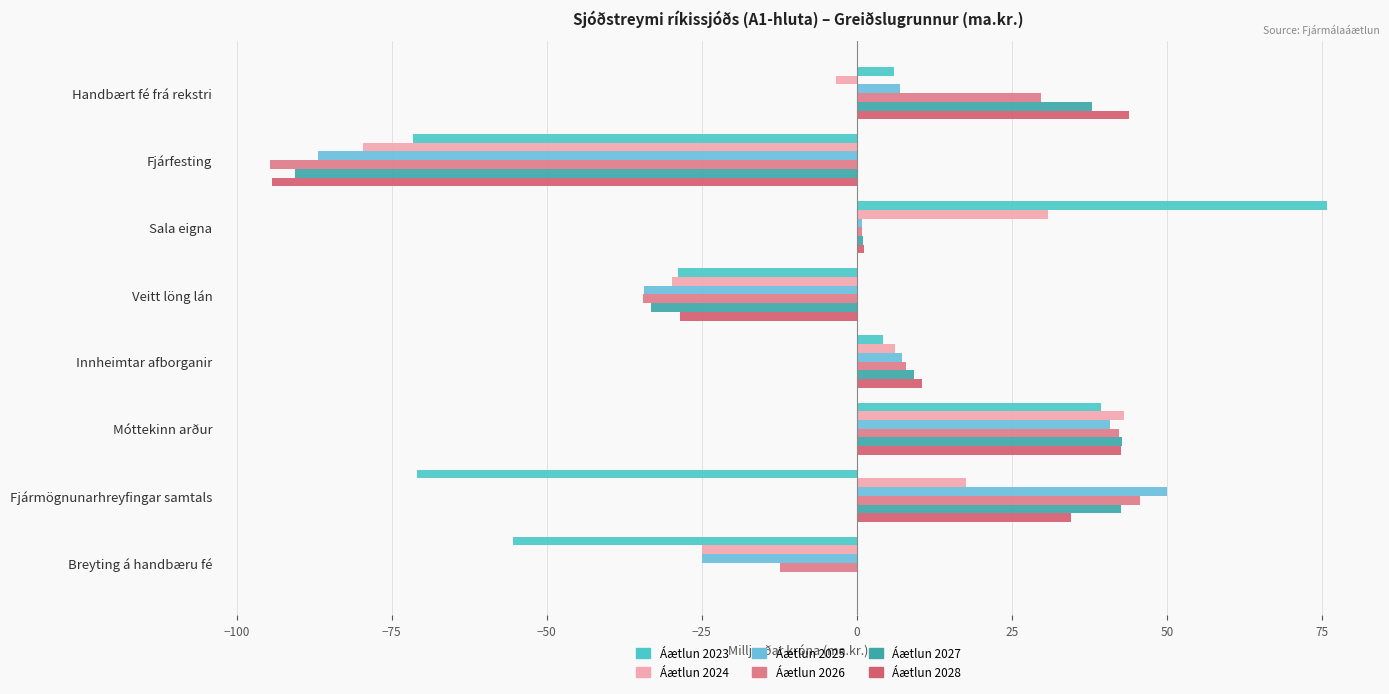

List the series in order of their peak value, highest first.

Áætlun 2023, Áætlun 2025, Áætlun 2026, Áætlun 2028, Áætlun 2024, Áætlun 2027